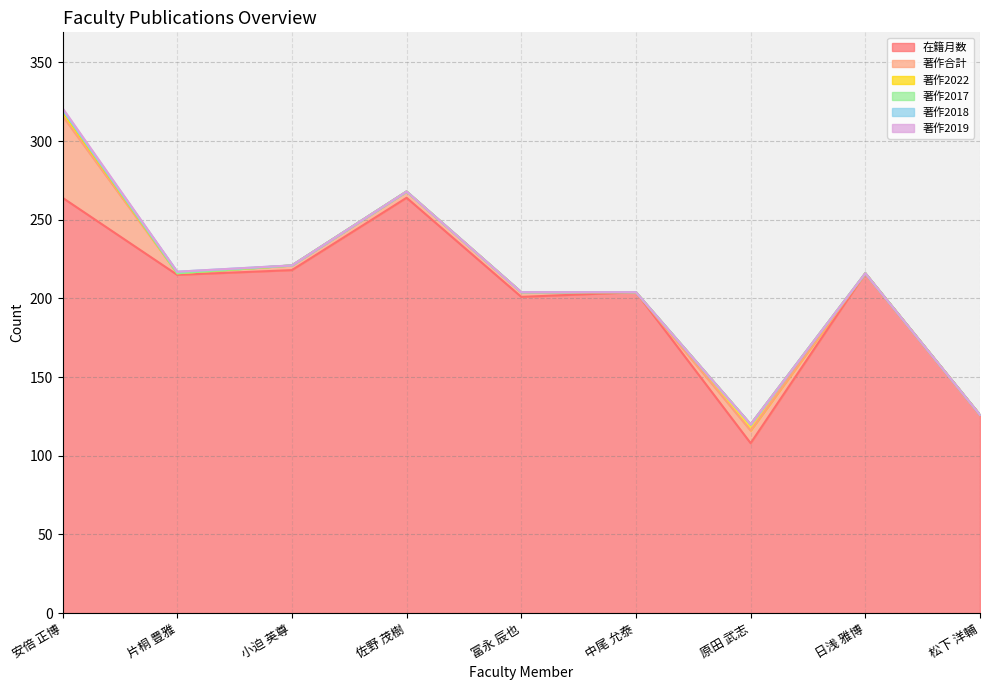

What is the label of the 4th point from the left?

佐野 茂樹